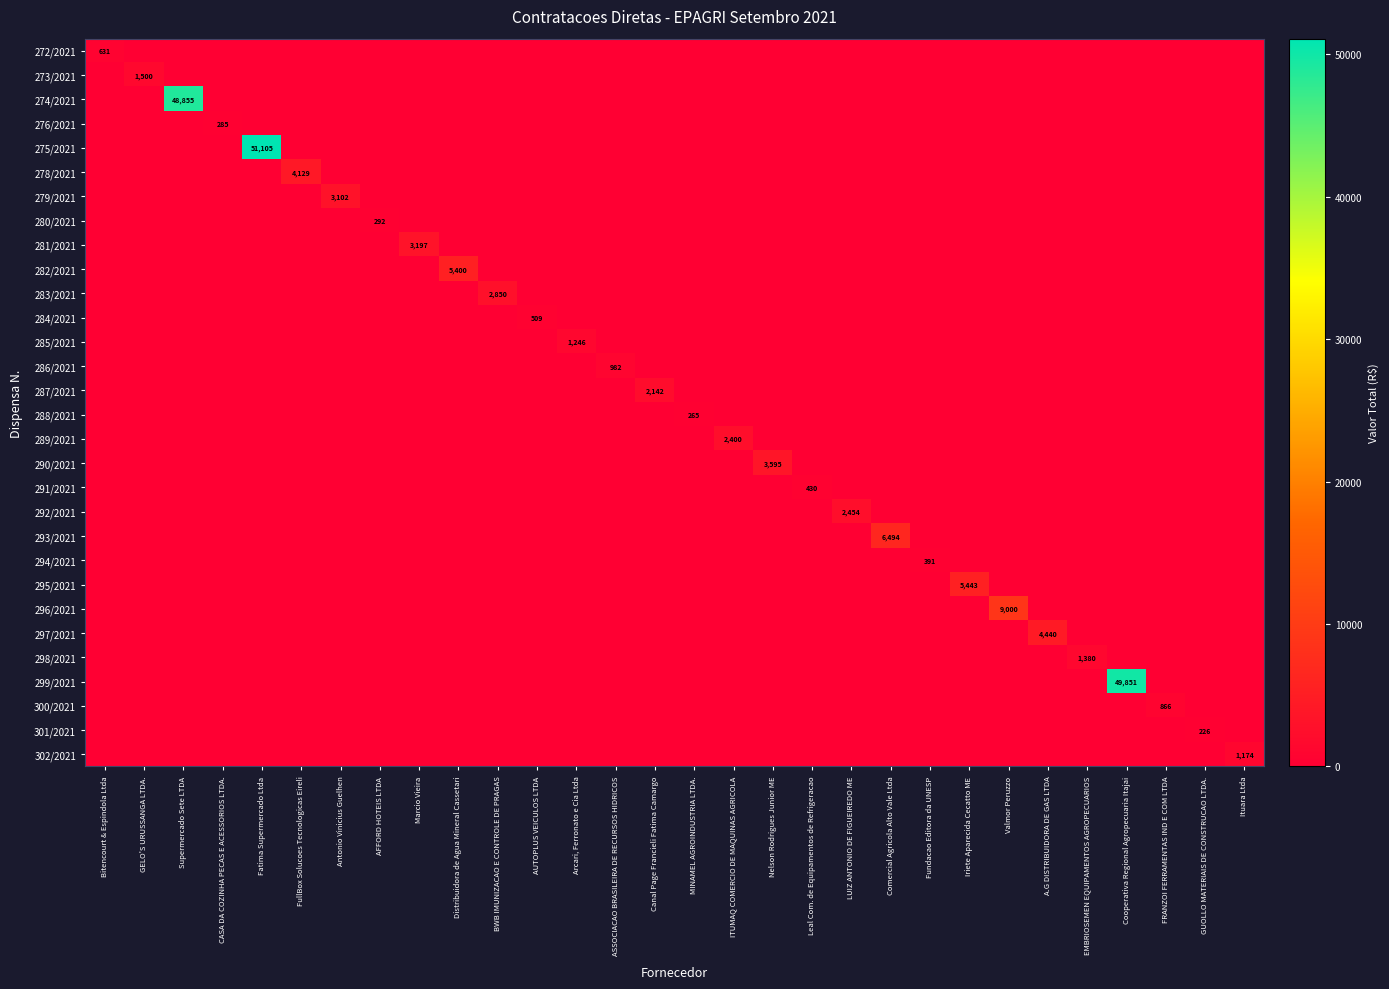

Which has a higher value, MINAMEL AGROINDUSTRIA LTDA. or GUOLLO MATERIAIS DE CONSTRUCAO LTDA.?

MINAMEL AGROINDUSTRIA LTDA.